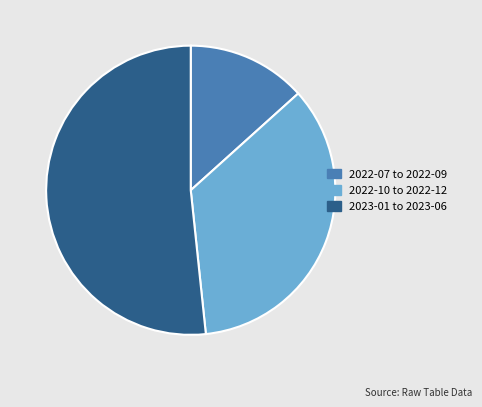

How many slices are in this pie chart?

3